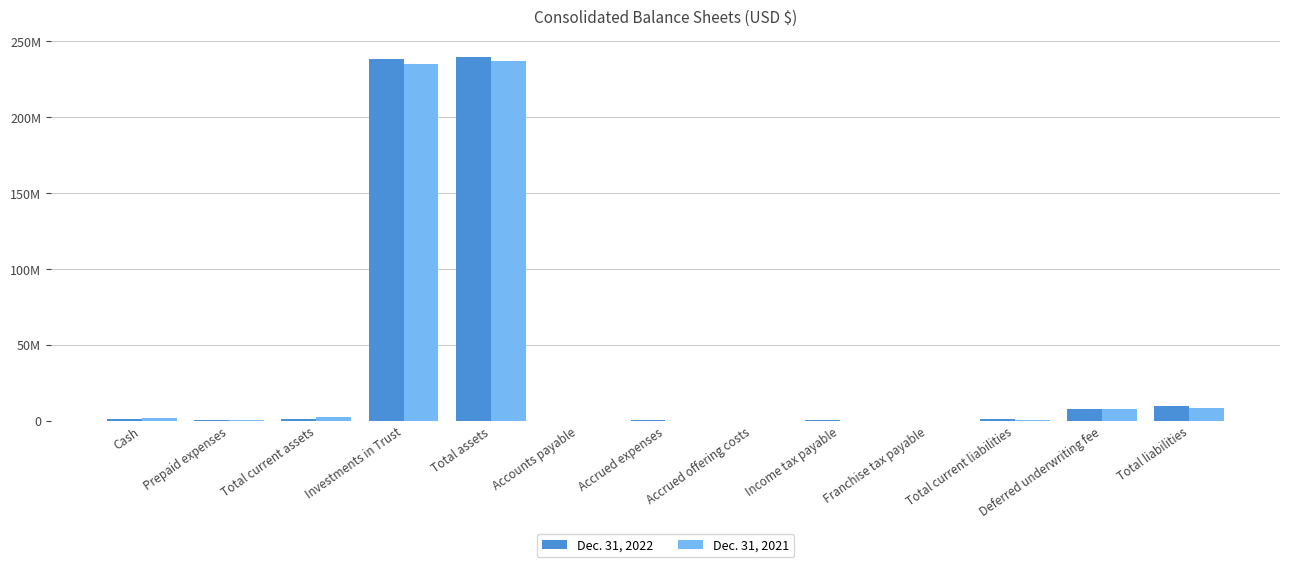

Reading left to right, transcribe all the data shown in this chart.

Dec. 31, 2022: 1076578	327260	1403838	237947675	239351513	3350	435373	175000	617905	201626	1434679	8050000	9484679
Dec. 31, 2021: 1732774	708821	2441595	234626959	237068554	4129	1790	175000	0	178142	359061	8050000	8409061